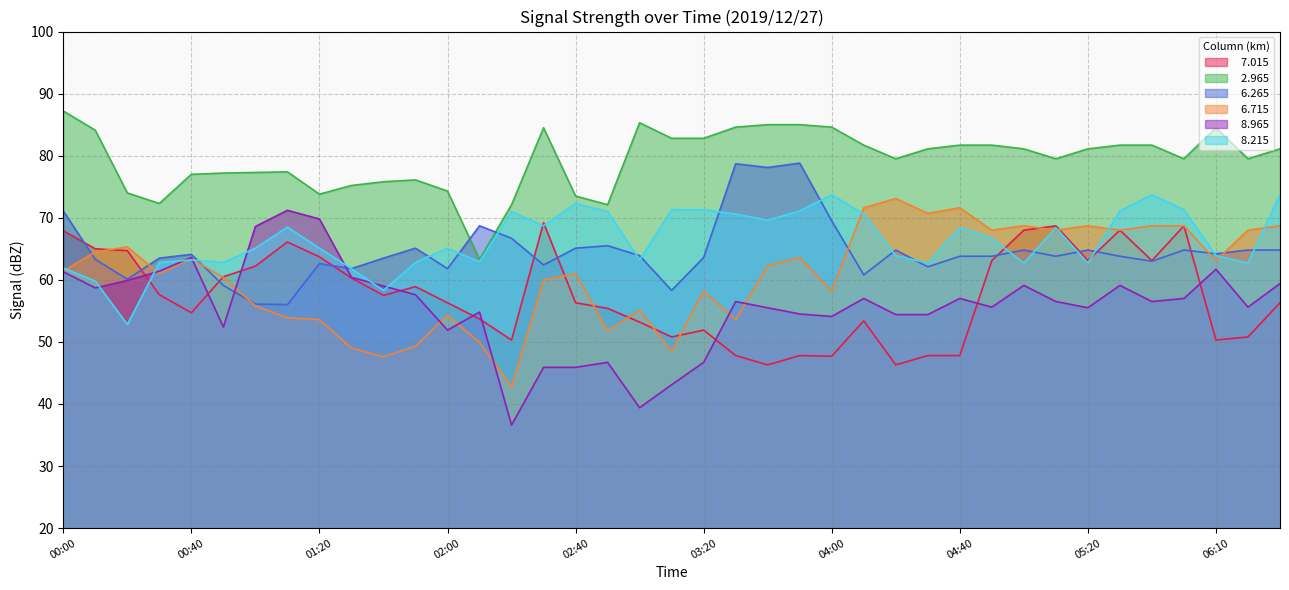

Reading left to right, what are all the values shown in this chart?

  7.015: 67.9	65.0	64.7	57.6	54.7	60.5	62.2	66.1	63.7	60.3	57.5	58.9	56.3	53.7	50.3	69.2	56.3	55.4	53.2	50.8	51.9	47.8	46.3	47.8	47.7	53.4	46.3	47.8	47.8	63.1	68.0	68.7	63.1	68.0	63.1	68.7	50.3	50.8	56.3
  2.965: 87.2	84.1	74.0	72.3	77.0	77.2	77.3	77.4	73.8	75.2	75.8	76.1	74.3	63.3	72.1	84.5	73.5	72.1	85.3	82.8	82.8	84.6	85.0	85.0	84.6	81.7	79.5	81.1	81.7	81.7	81.1	79.5	81.1	81.7	81.7	79.5	84.5	79.5	81.1
  6.265: 71.1	63.3	60.1	63.5	64.1	59.1	56.1	56.0	62.6	61.8	63.5	65.1	61.8	68.7	66.7	62.4	65.1	65.5	63.9	58.3	63.6	78.7	78.1	78.8	69.5	60.8	64.8	62.1	63.8	63.8	64.8	63.8	64.8	63.8	63.0	64.8	64.2	64.8	64.8
  6.715: 61.4	64.5	65.3	61.0	63.4	60.4	55.8	53.9	53.6	49.0	47.6	49.3	54.3	49.9	42.8	60.0	61.0	51.8	55.1	48.5	58.2	53.6	62.3	63.6	58.2	71.6	73.1	70.7	71.6	68.0	68.7	68.0	68.7	68.0	68.7	68.7	63.1	68.0	68.7
  8.965: 61.3	58.7	59.9	61.4	63.6	52.4	68.6	71.2	69.8	60.4	59.0	57.6	51.9	54.8	36.6	45.9	45.9	46.7	39.4	43.1	46.7	56.5	55.5	54.5	54.1	57.0	54.4	54.4	57.0	55.6	59.1	56.5	55.5	59.1	56.5	57.0	61.7	55.6	59.4
  8.215: 61.9	59.8	52.8	62.8	63.2	62.8	65.1	68.5	65.1	61.8	58.3	62.8	65.1	62.9	71.0	68.7	72.3	71.0	63.2	71.3	71.3	70.6	69.6	71.1	73.7	70.6	63.9	62.7	68.4	66.7	62.7	68.4	62.7	71.1	73.7	71.3	63.9	62.7	73.7